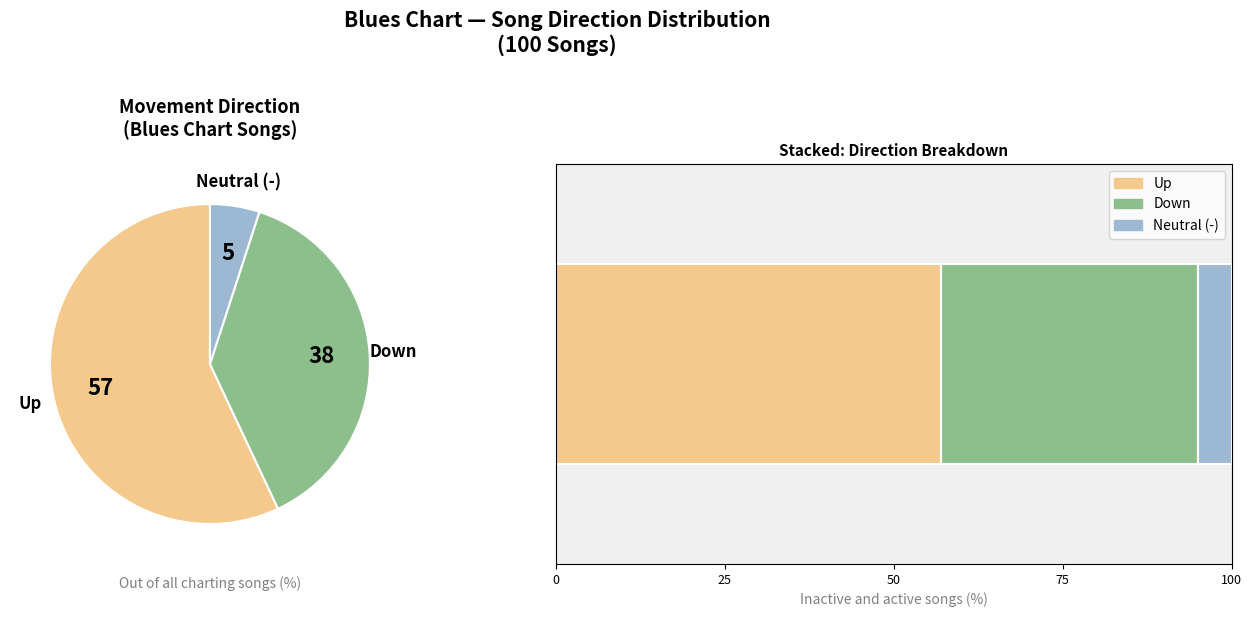

How many segments does this pie chart have?

3